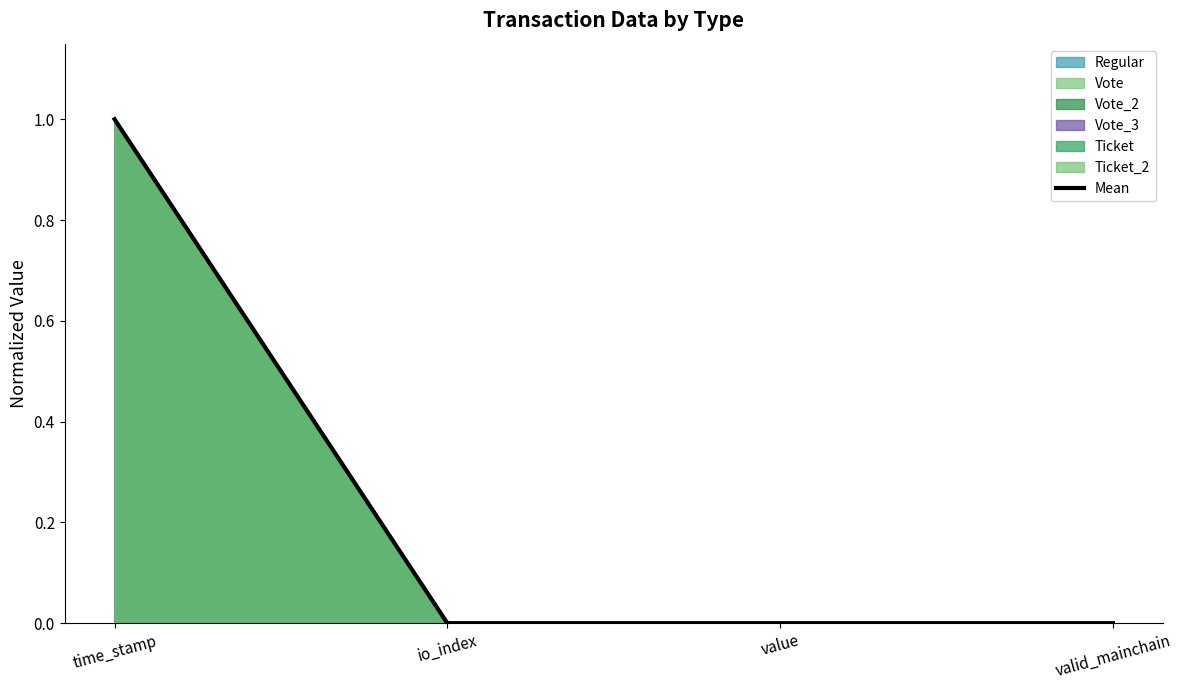

At which category does the chart reach its peak across all series?

time_stamp